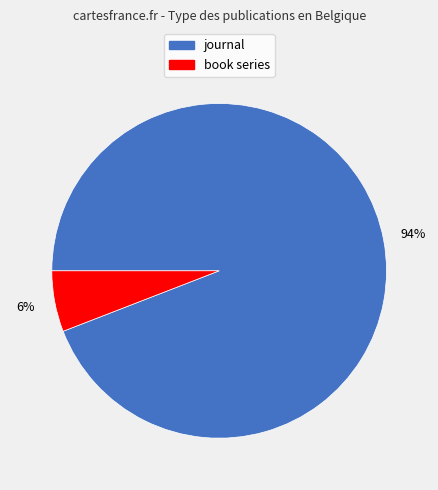

What percentage is the book series slice, to the nearest percent?

6%